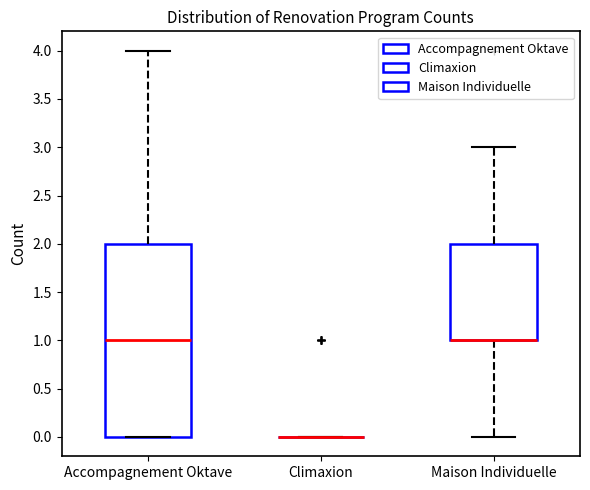

Which box is the tallest, from its lower edge to its upper edge?

Accompagnement Oktave